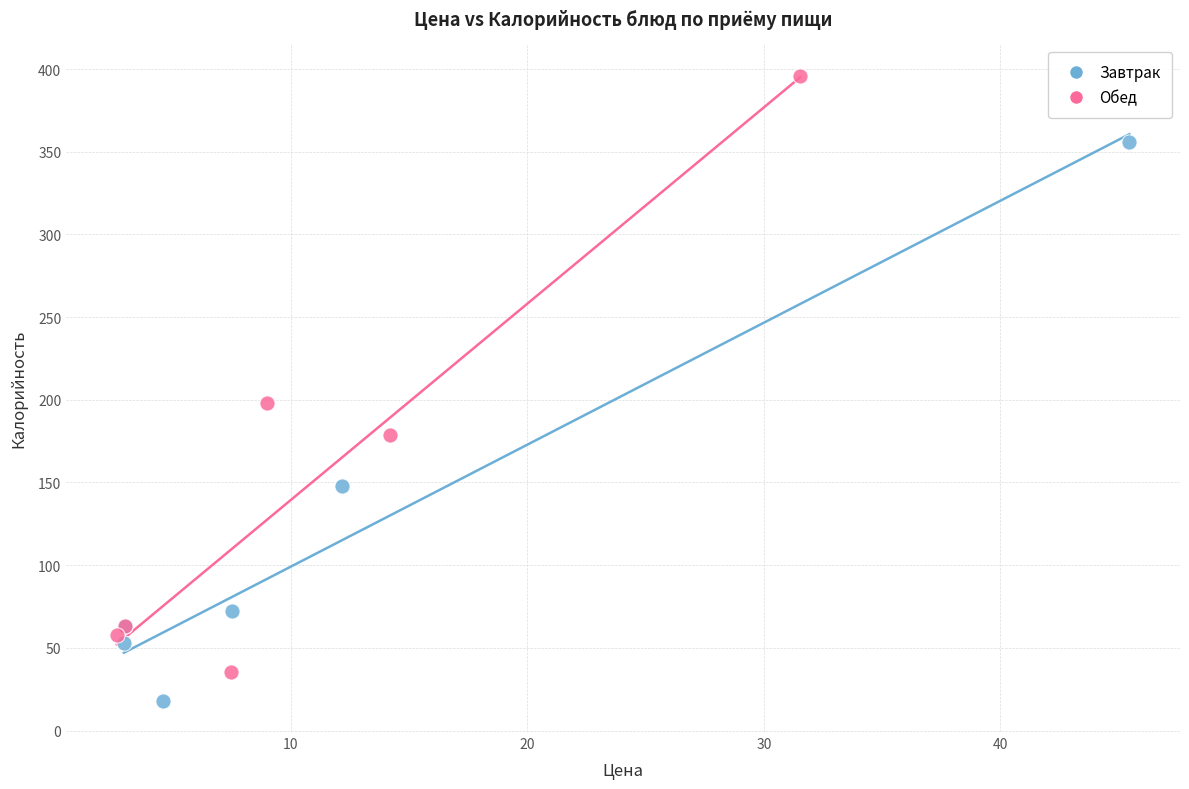

Which series has the largest Y range (max minus min)?

Обед